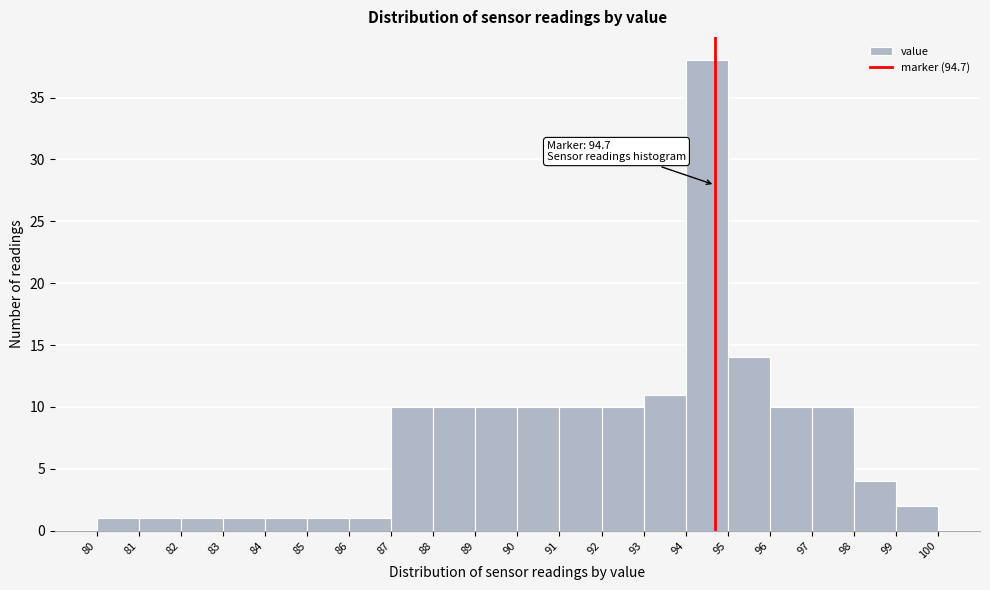

Which range on the x-axis has the tallest bar?

94 to 95